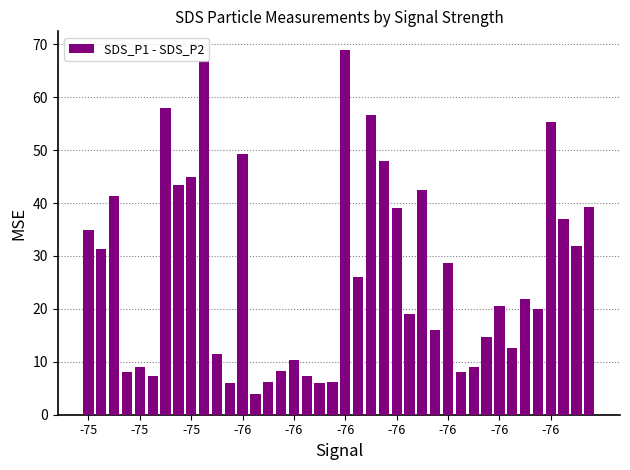

How many data points does each series have?

40